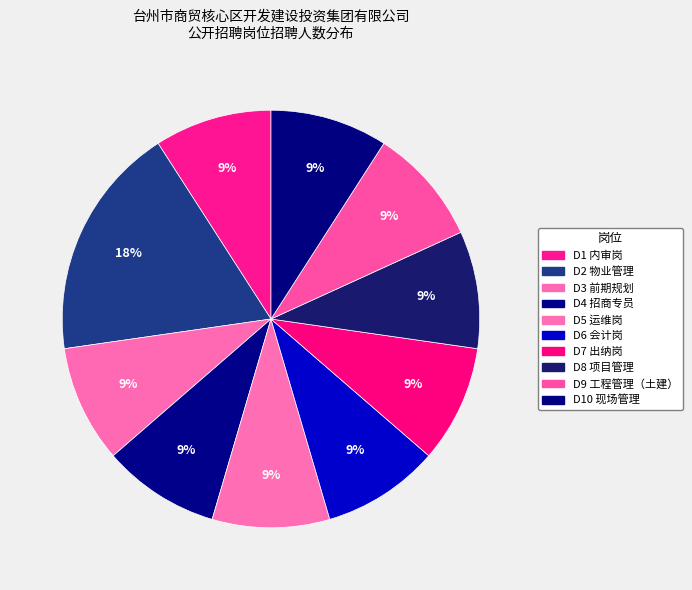

Count the number of slices in the pie.

10